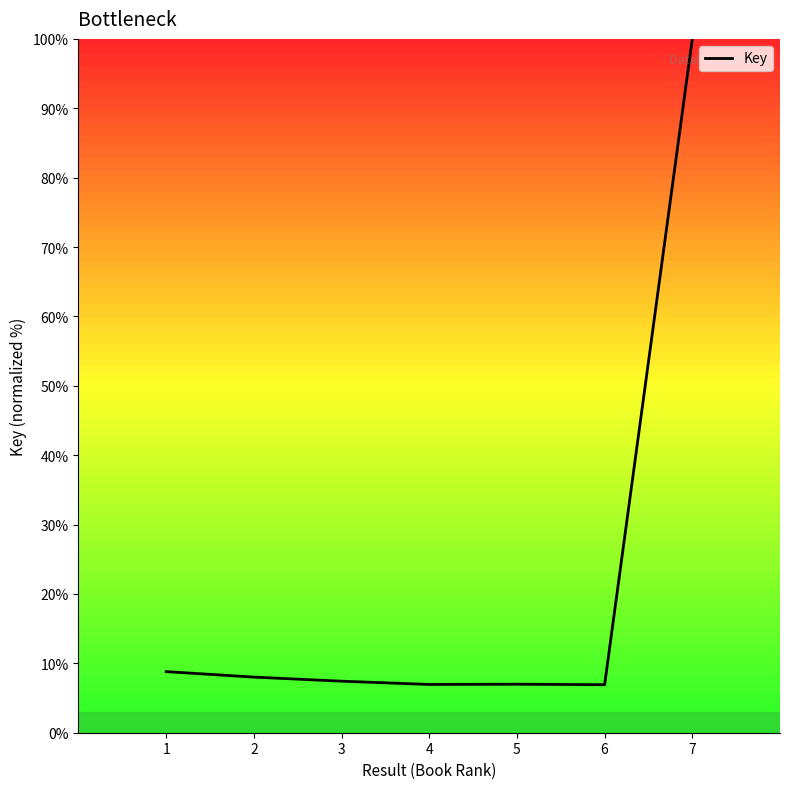

Where does the data first go above 7?

1